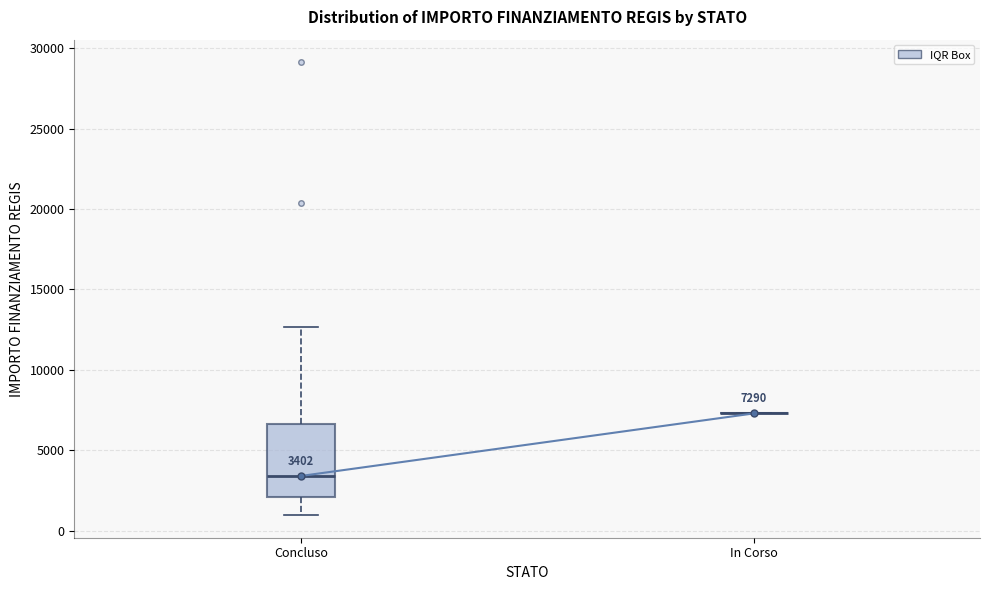

Comparing the boxes themselves (not the whiskers), which one is the tallest?

Concluso